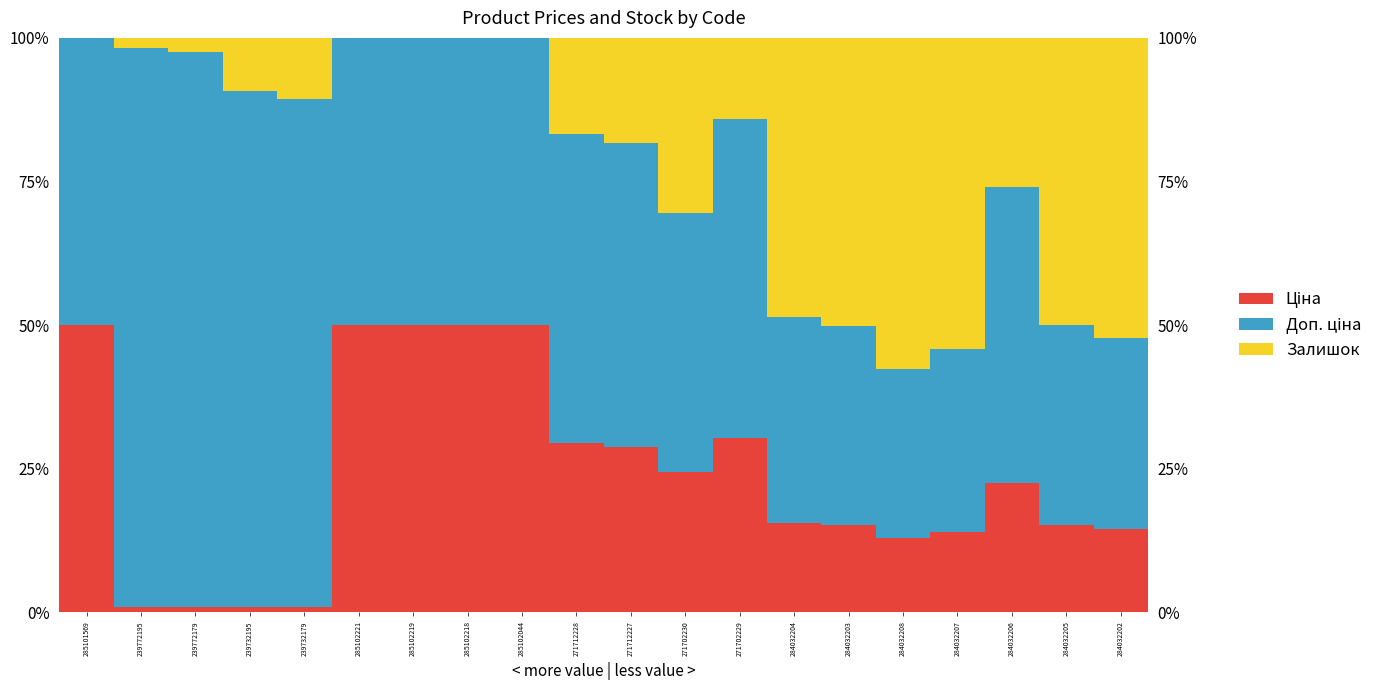

What is the minimum value for Ціна?

0.9